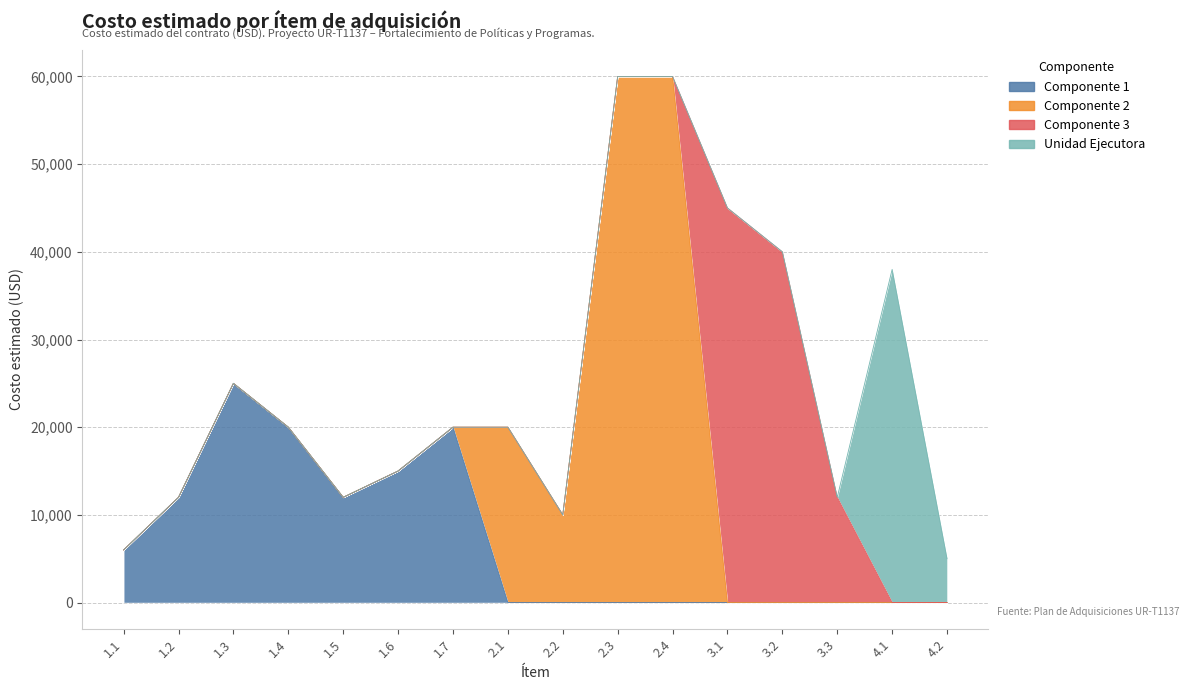

How many values in the Componente 1 series exceed 0?

7